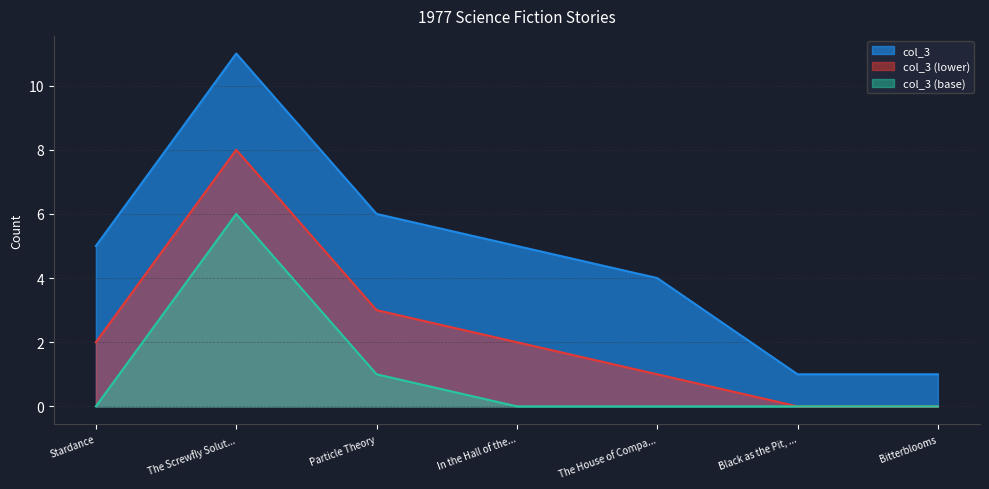

True or false: the data has more than 0 interior local peaks.

True